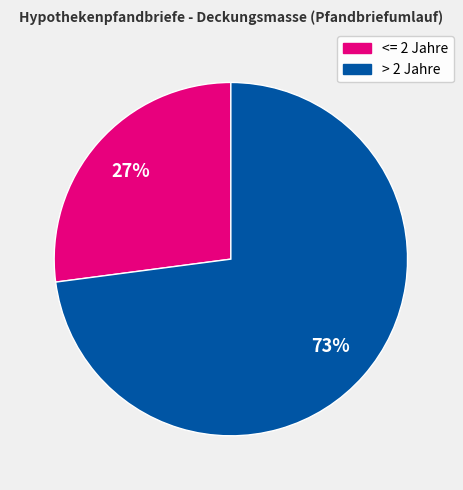

To the nearest percent, what is the difference between the largest and smallest slice percentages?

46%